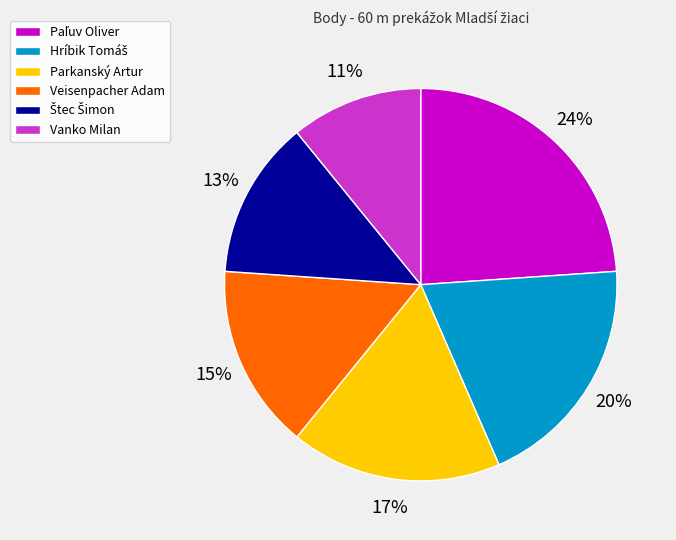

To the nearest percent, what is the difference between the largest and smallest slice percentages?

13%